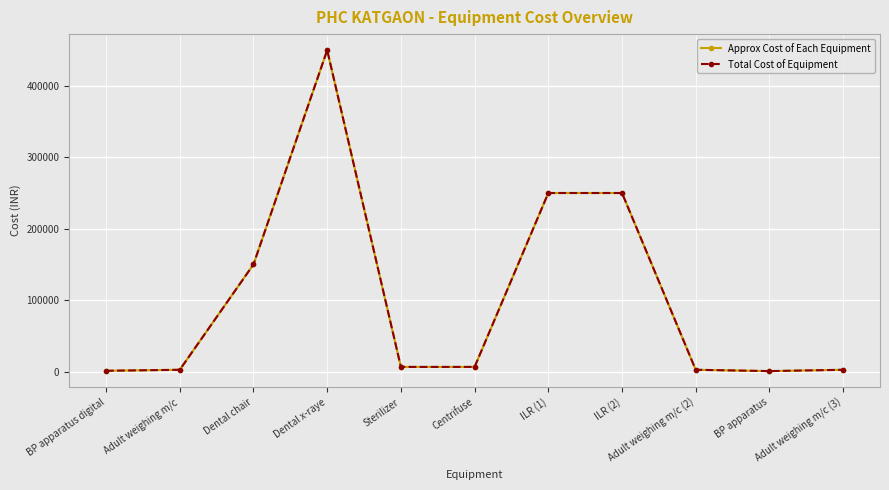

At which label is Total Cost of Equipment closest to 225325?

ILR (1)